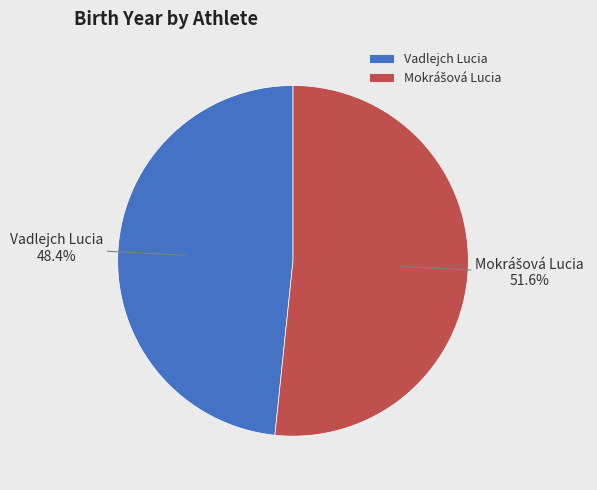

What percentage is NOT represented by Vadlejch Lucia?

51.6%